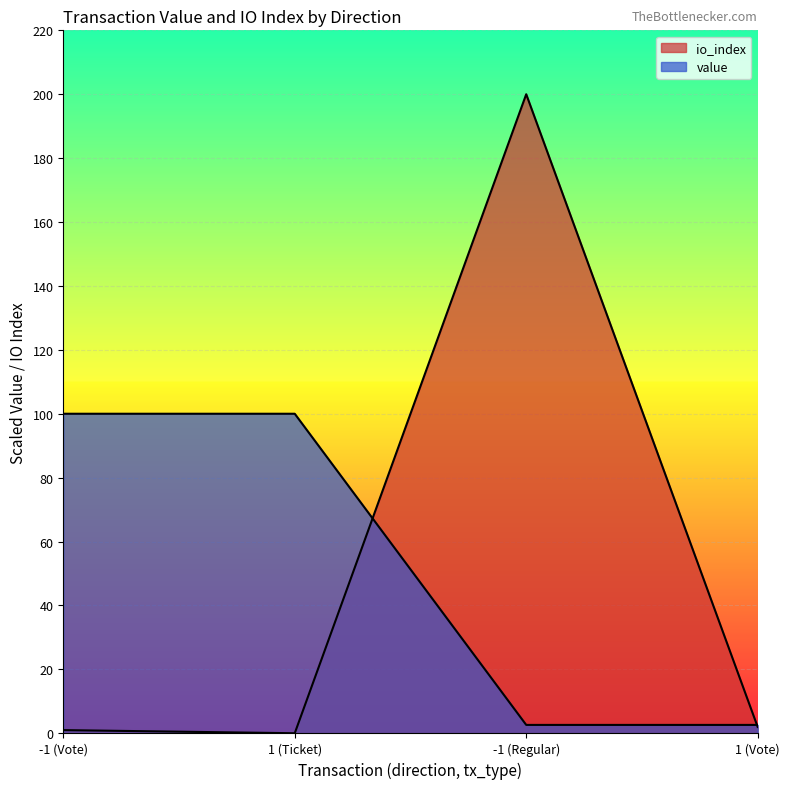

After their last crossing, which series has the higher values: io_index or value?

value